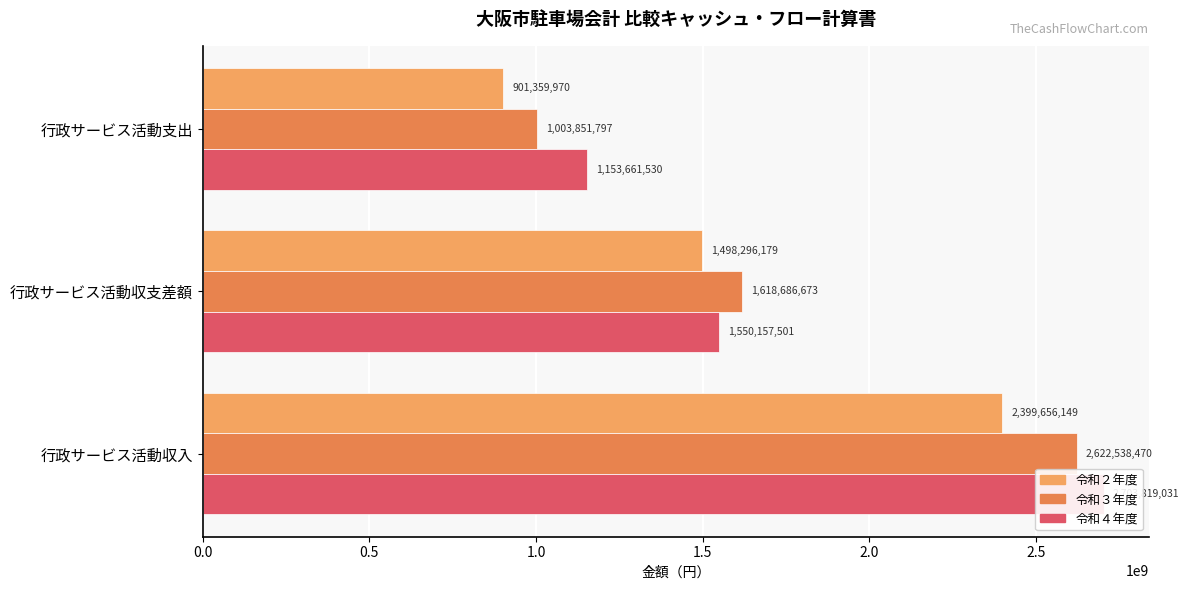

How many groups of bars are there?

3